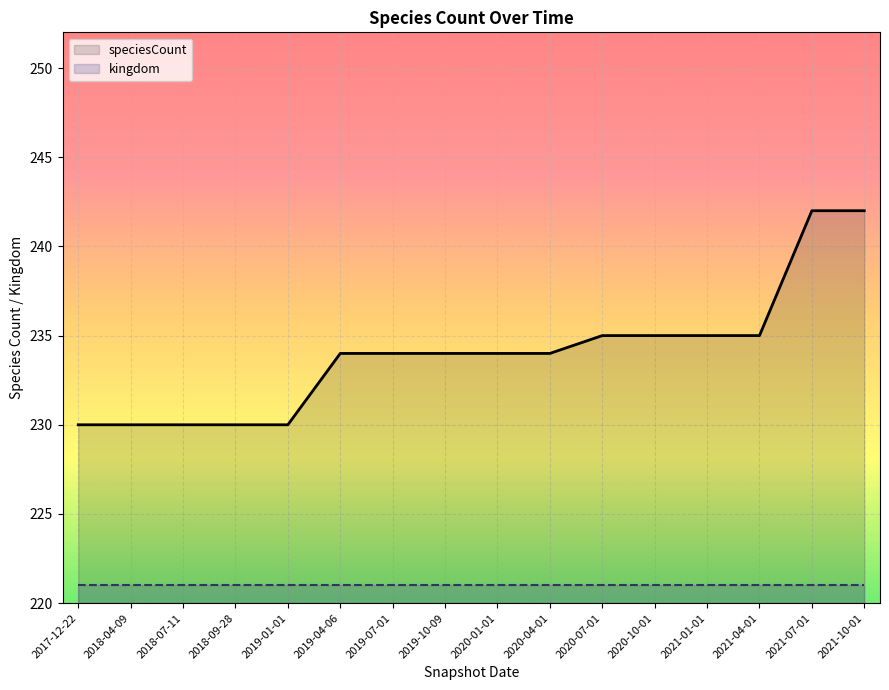

The kingdom series shows 308 at 2021-04-01. True or false?

False